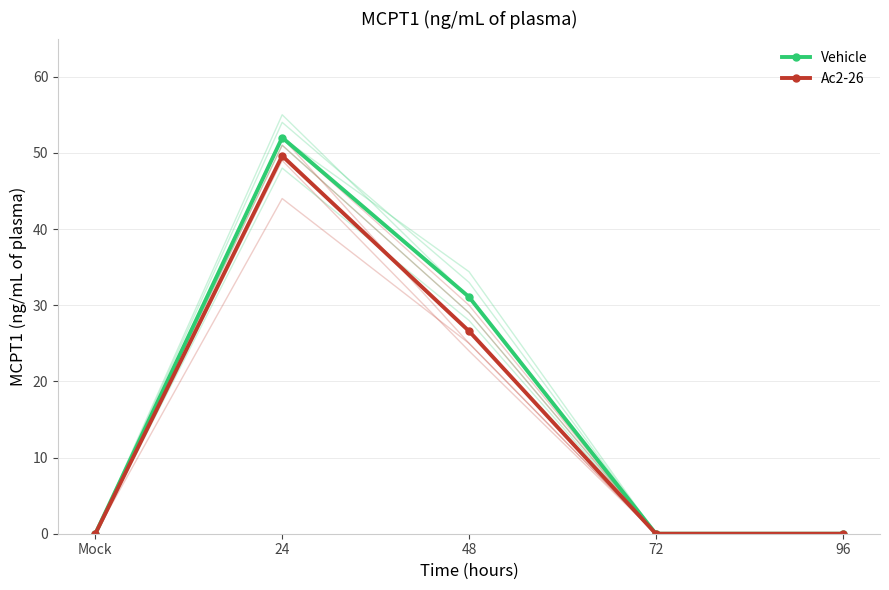

What is the difference between the second highest and minimum values in the Vehicle series?

31.1